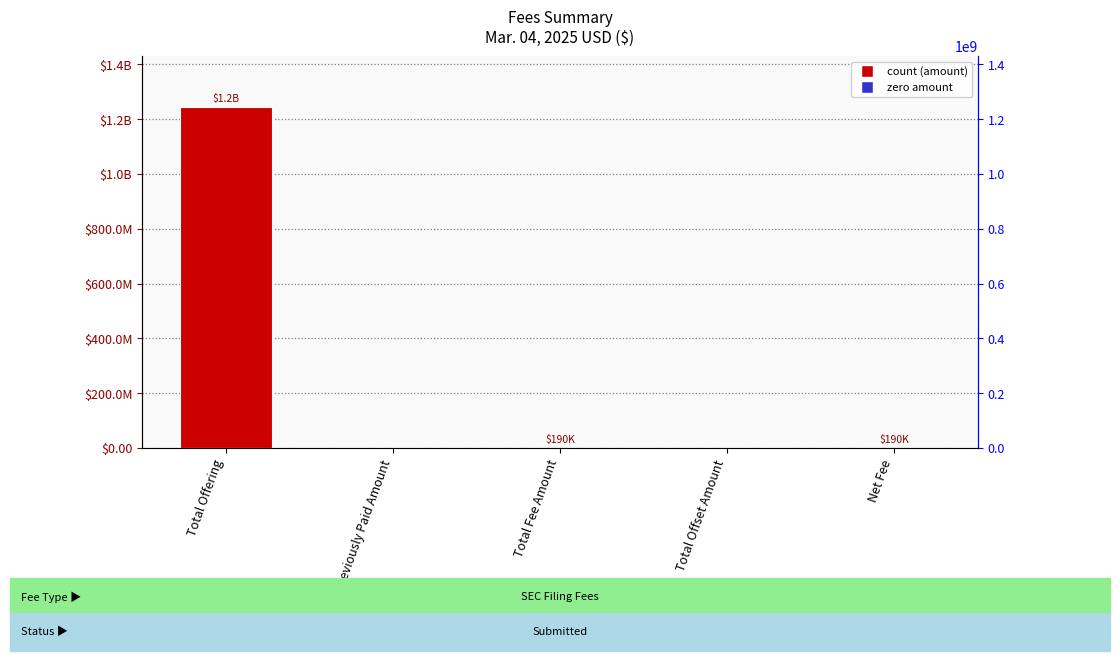

Where does the data first go above 190439?

Total Offering